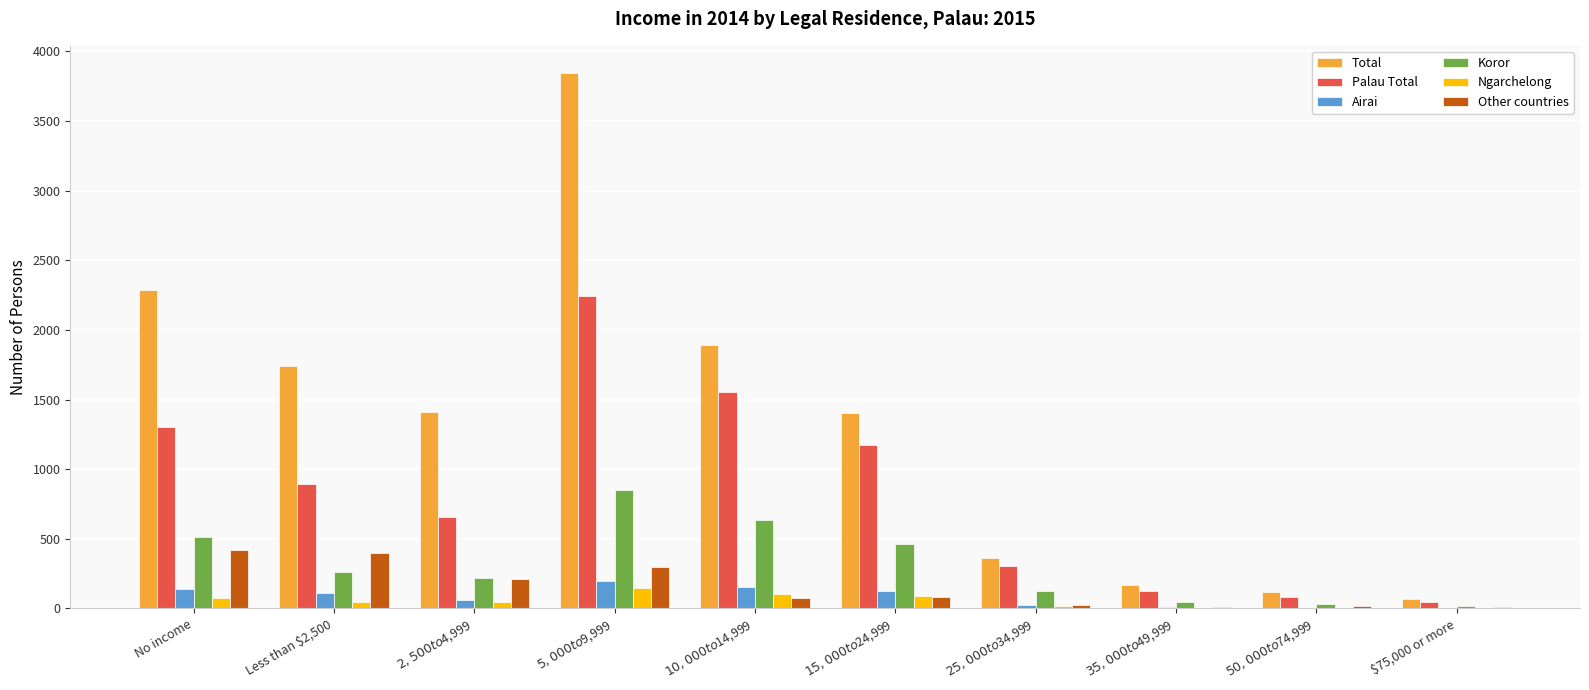

How many categories are shown in the chart?

10